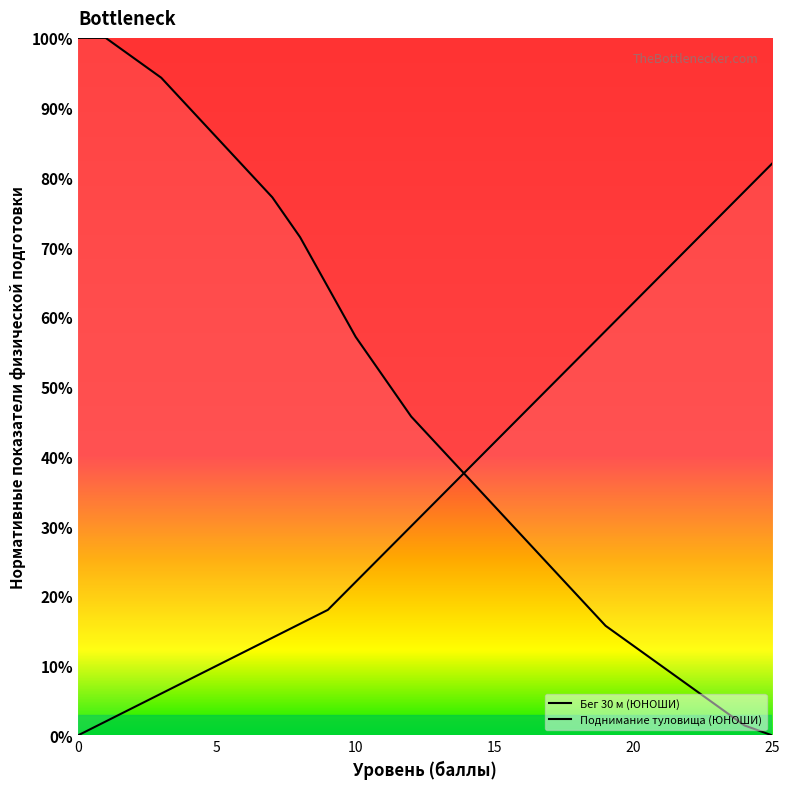

The value of Поднимание туловища (ЮНОШИ) at 21 is 86.4. True or false?

False